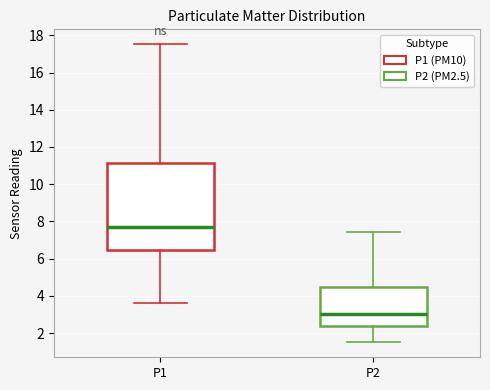

Where does the median line of the box for P1 sit on the y-axis? The values are not printed on the chart, so give them approximately, as read against the axis.

7.8